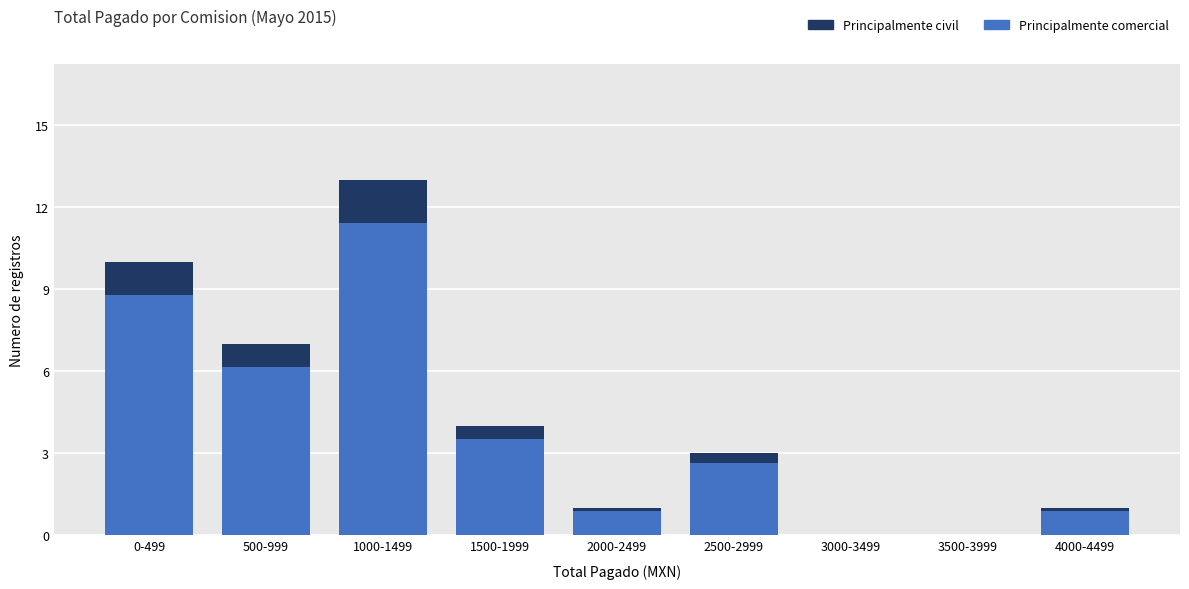

Reading right to left, what are the values for Principalmente comercial?

4000-4499=0.9	3500-3999=0.0	3000-3499=0.0	2500-2999=2.6	2000-2499=0.9	1500-1999=3.5	1000-1499=11.4	500-999=6.2	0-499=8.8